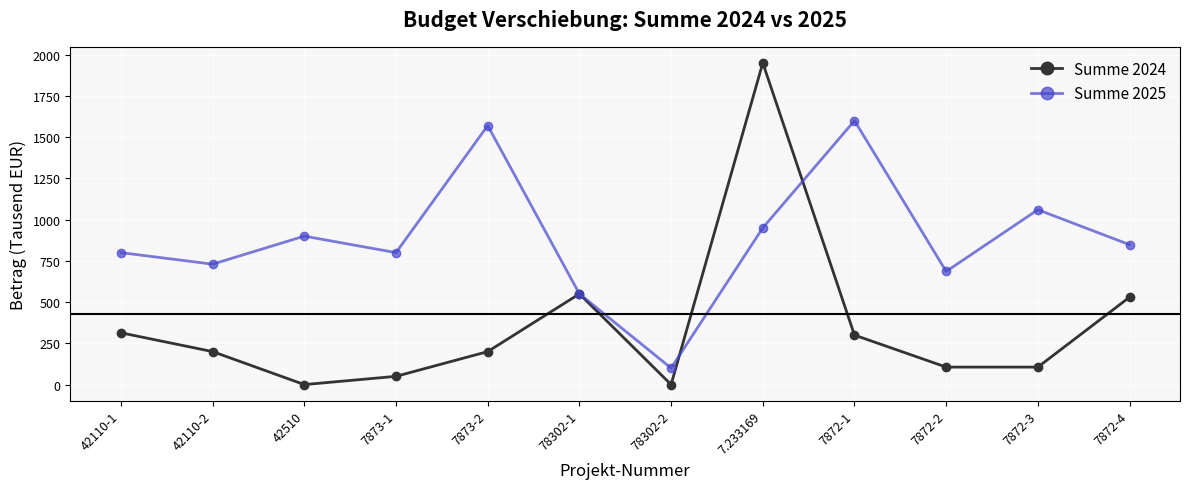

The value of Summe 2025 at 7873-2 is 1570. True or false?

True